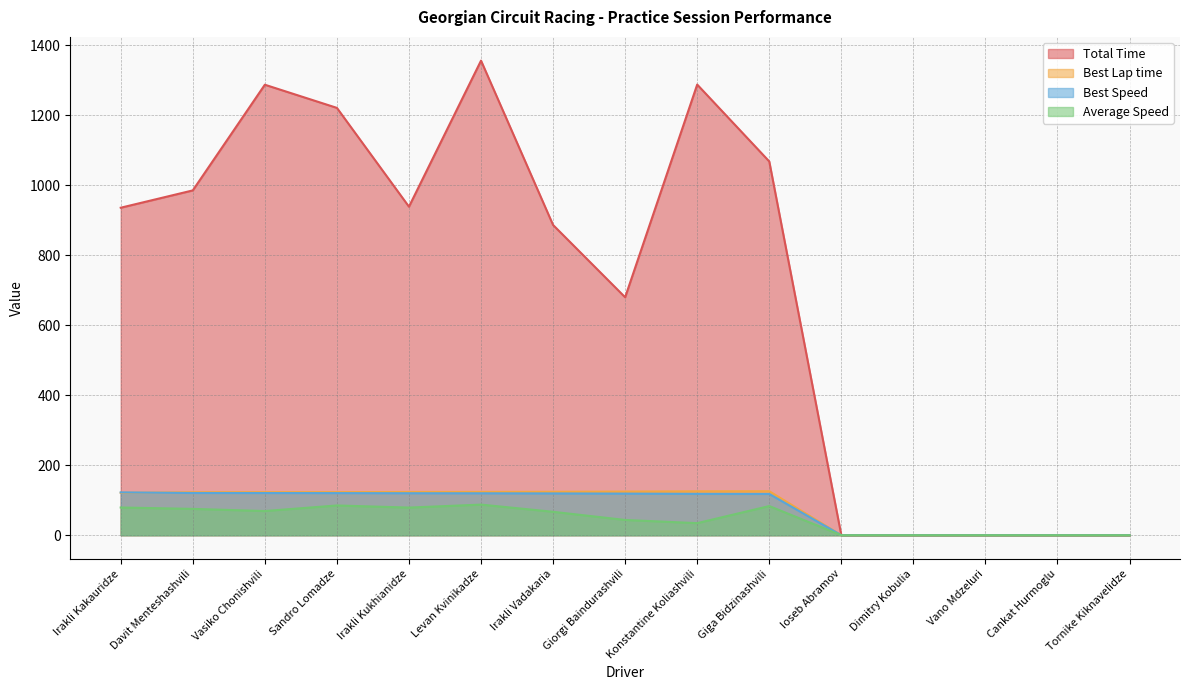

Which series changed the most between Konstantine Koliashvili and Vano Mdzeluri?

Total Time